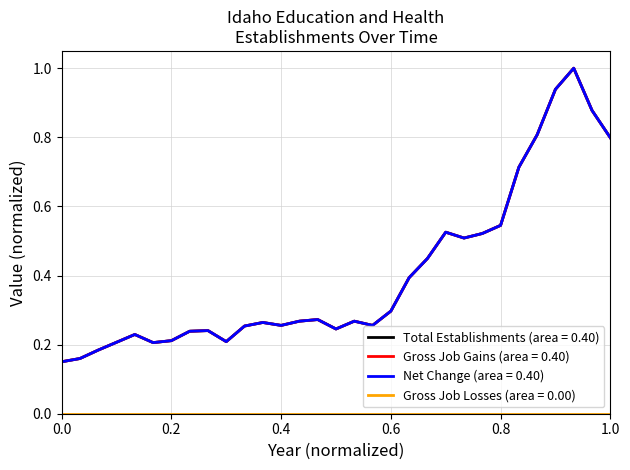

Is this an area chart (filled region under the line)?

No